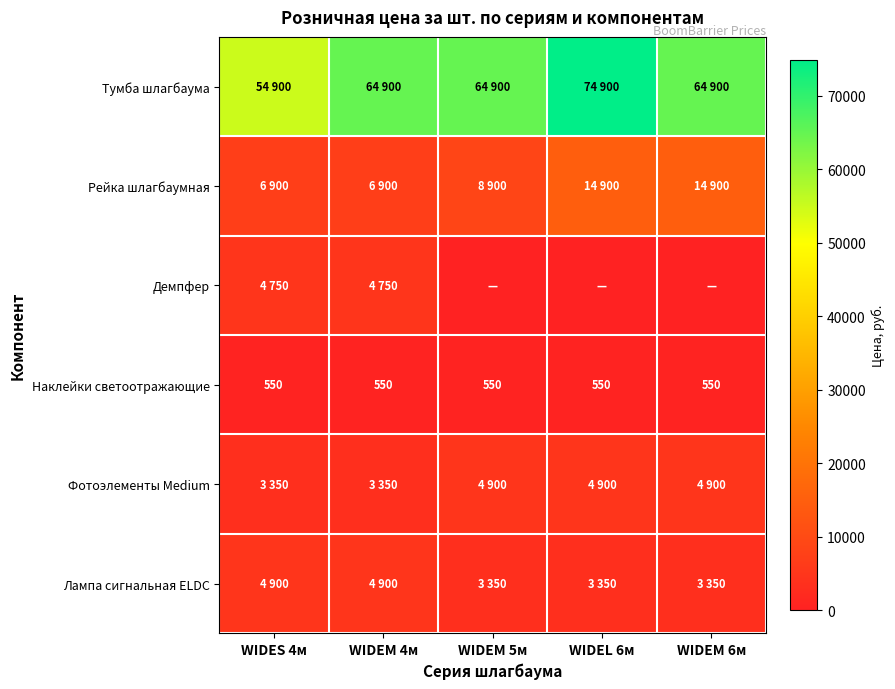

What is the average value of the Наклейки светоотражающие series?

550